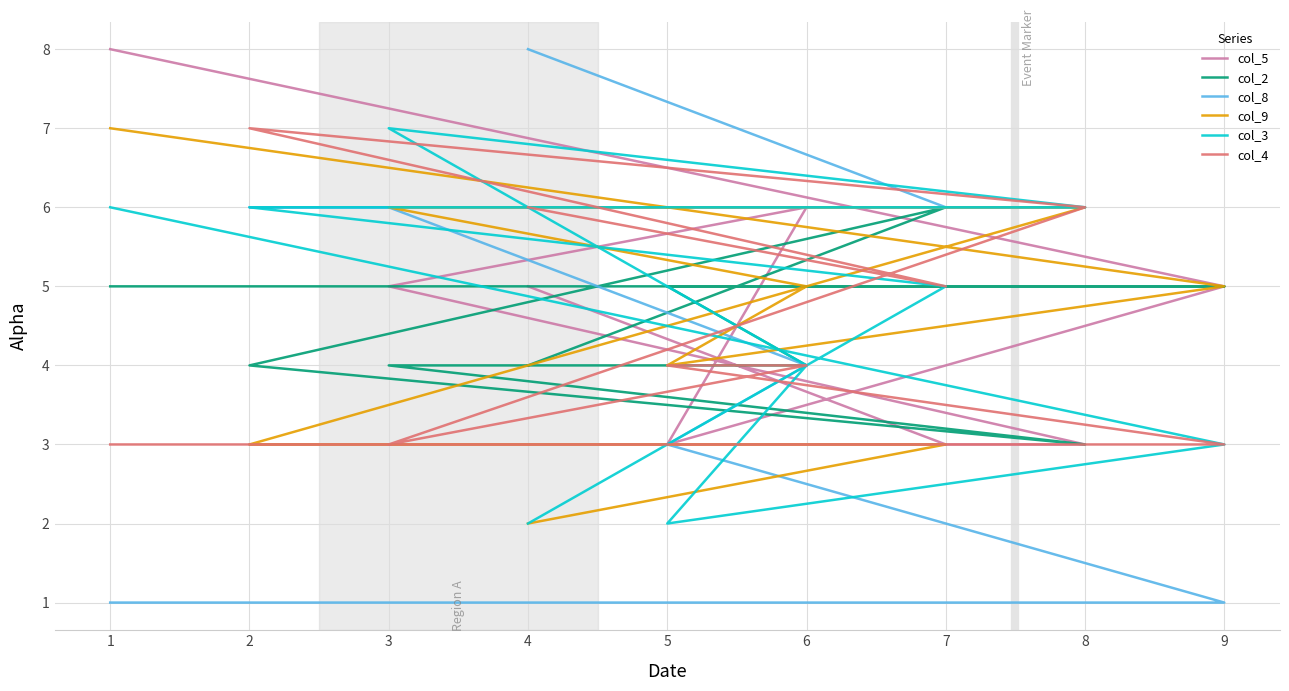

What is the maximum value for col_5?

8